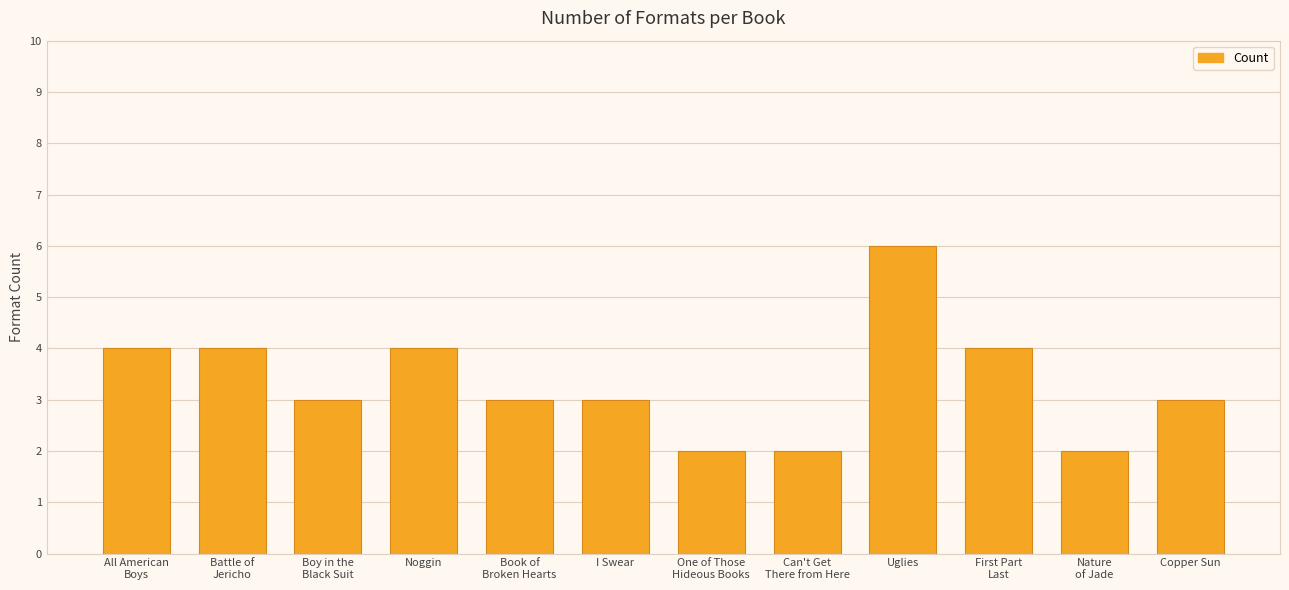

What position from the left is First Part
Last?

10